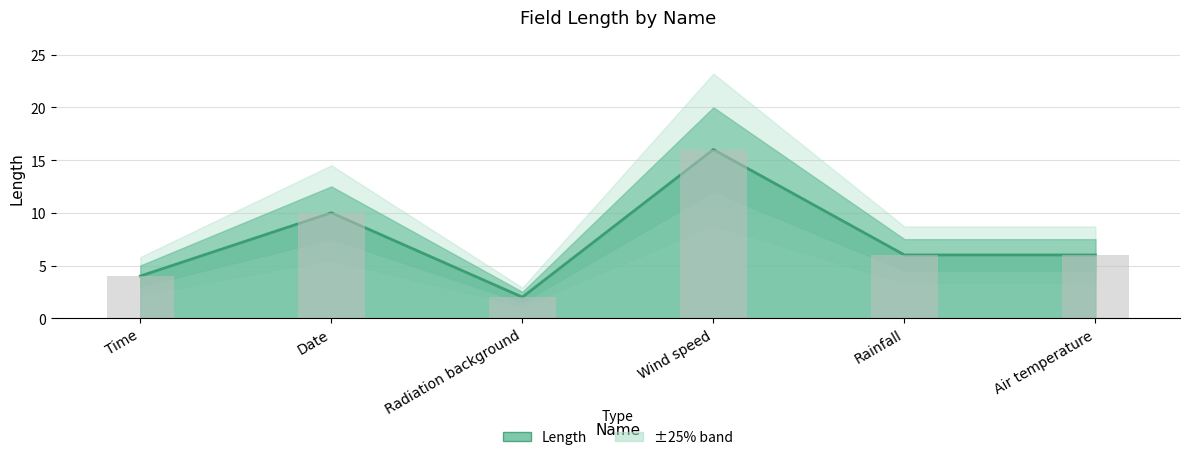

What is the label of the 6th bar from the left?

Air temperature